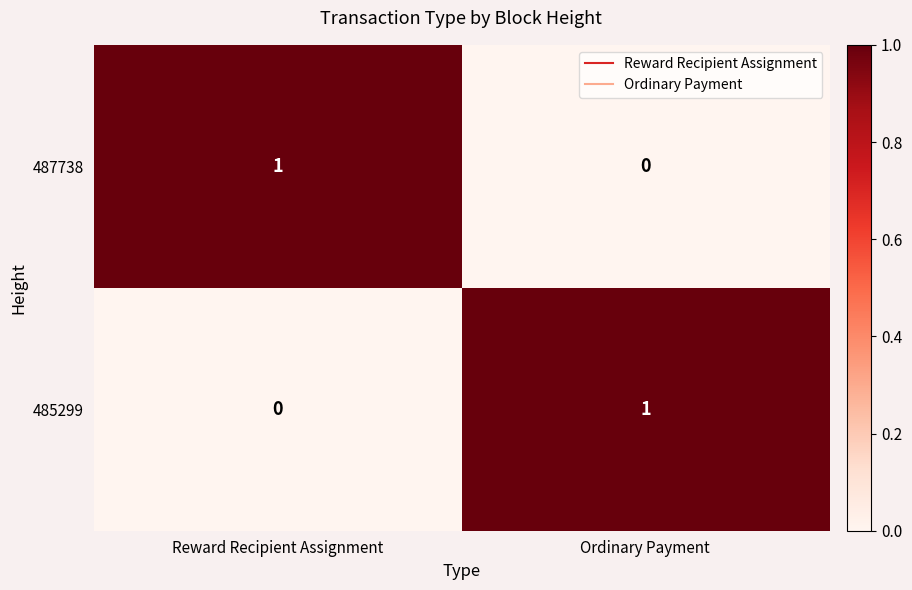

Rank the categories by 485299 value from lowest to highest.

Reward Recipient Assignment, Ordinary Payment